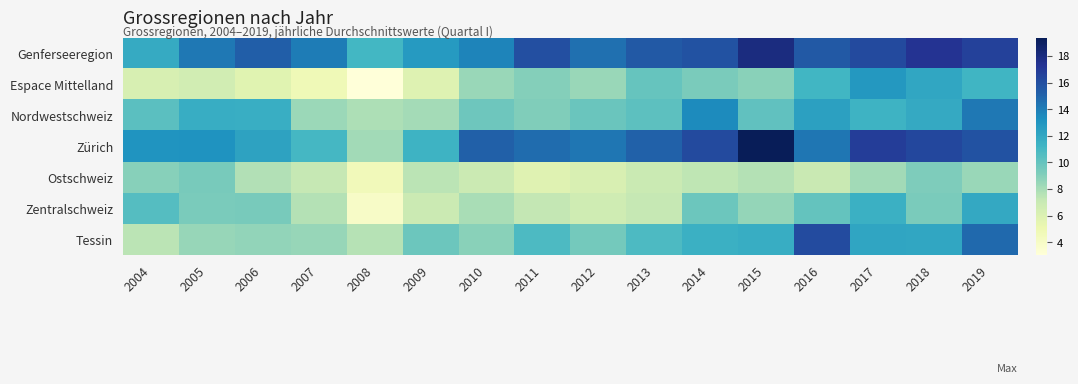

Reading left to right, list all the values displayed in this chart.

Genferseeregion: 2004=11.8	2005=14.2	2006=15.3	2007=14.0	2008=11.1	2009=12.7	2010=13.7	2011=15.9	2012=14.6	2013=15.5	2014=15.8	2015=18.0	2016=15.5	2017=16.2	2018=17.4	2019=16.7
Espace Mittelland: 2004=6.3	2005=6.6	2006=5.7	2007=4.8	2008=3.0	2009=5.9	2010=8.4	2011=9.0	2012=8.4	2013=10.0	2014=9.3	2015=8.9	2016=11.1	2017=12.8	2018=12.1	2019=11.2
Nordwestschweiz: 2004=10.3	2005=11.7	2006=11.6	2007=8.4	2008=7.8	2009=8.1	2010=9.7	2011=9.1	2012=9.8	2013=10.3	2014=13.4	2015=10.1	2016=12.3	2017=11.3	2018=11.9	2019=14.2
Zürich: 2004=13.0	2005=13.1	2006=12.3	2007=11.1	2008=8.2	2009=11.3	2010=15.2	2011=14.7	2012=14.3	2013=15.1	2014=16.2	2015=19.4	2016=14.3	2017=16.9	2018=16.3	2019=15.8
Ostschweiz: 2004=8.9	2005=9.4	2006=7.7	2007=7.2	2008=4.6	2009=7.4	2010=6.9	2011=5.8	2012=6.2	2013=7.0	2014=7.3	2015=7.6	2016=7.0	2017=8.2	2018=9.2	2019=8.4
Zentralschweiz: 2004=10.5	2005=9.3	2006=9.4	2007=7.7	2008=4.0	2009=6.9	2010=8.0	2011=7.2	2012=6.7	2013=7.2	2014=9.8	2015=8.5	2016=10.0	2017=11.5	2018=9.3	2019=12.0
Tessin: 2004=7.5	2005=8.5	2006=8.6	2007=8.5	2008=7.6	2009=9.7	2010=8.9	2011=10.8	2012=9.5	2013=10.8	2014=11.5	2015=11.7	2016=16.2	2017=12.1	2018=12.1	2019=14.8